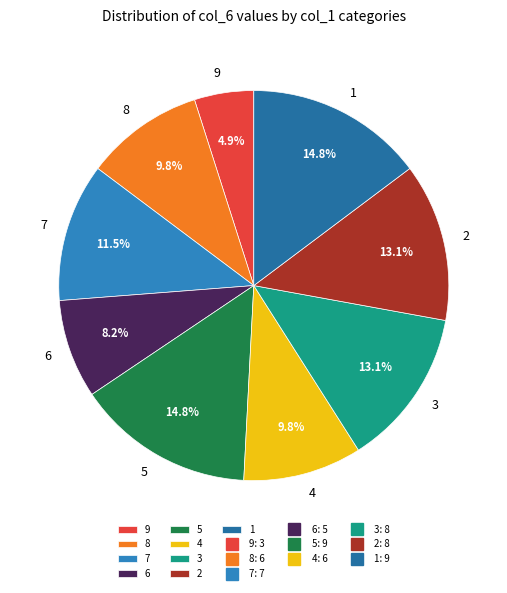

Count the number of slices in the pie.

9